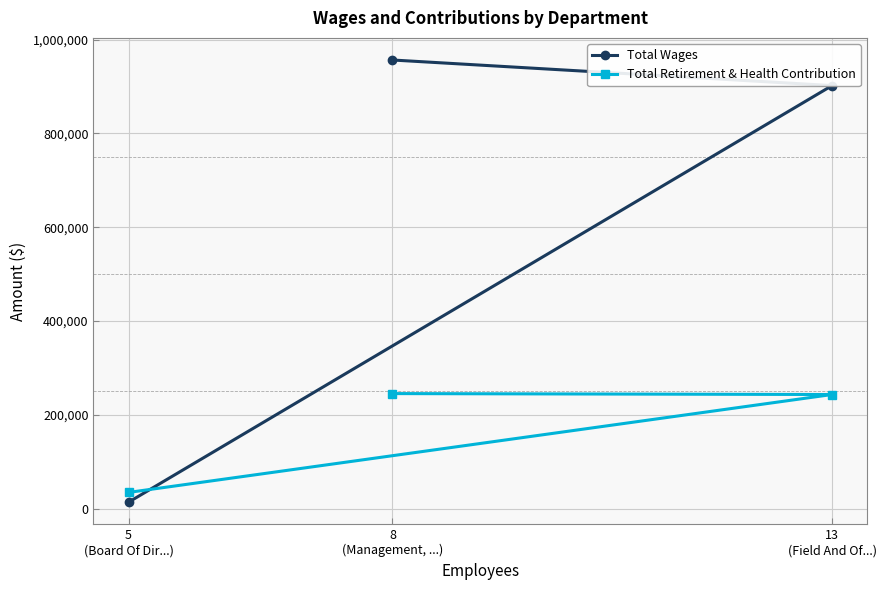

How many lines are shown in the chart?

2